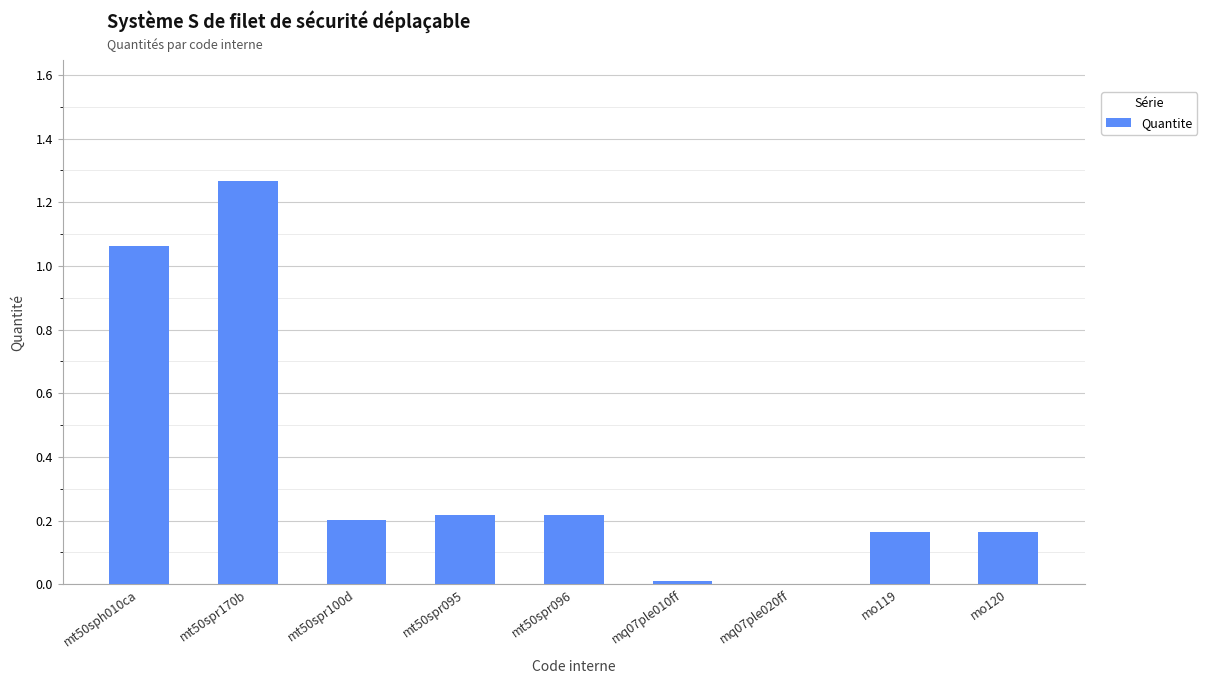

What is the sum of all values?

3.3